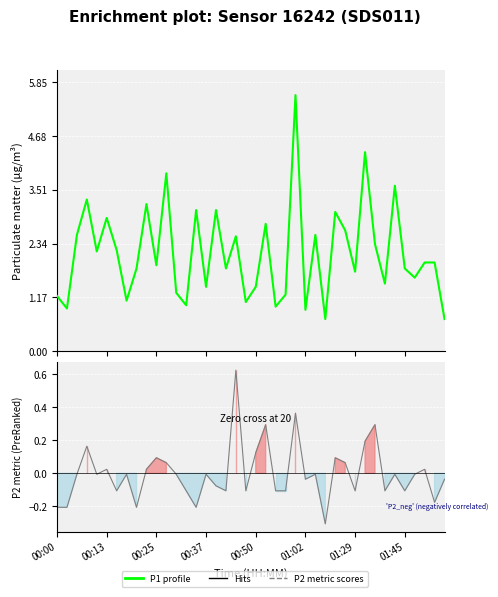

Rank the series at 29 from lowest to highest value.

P2 metric, P1 (PM10)